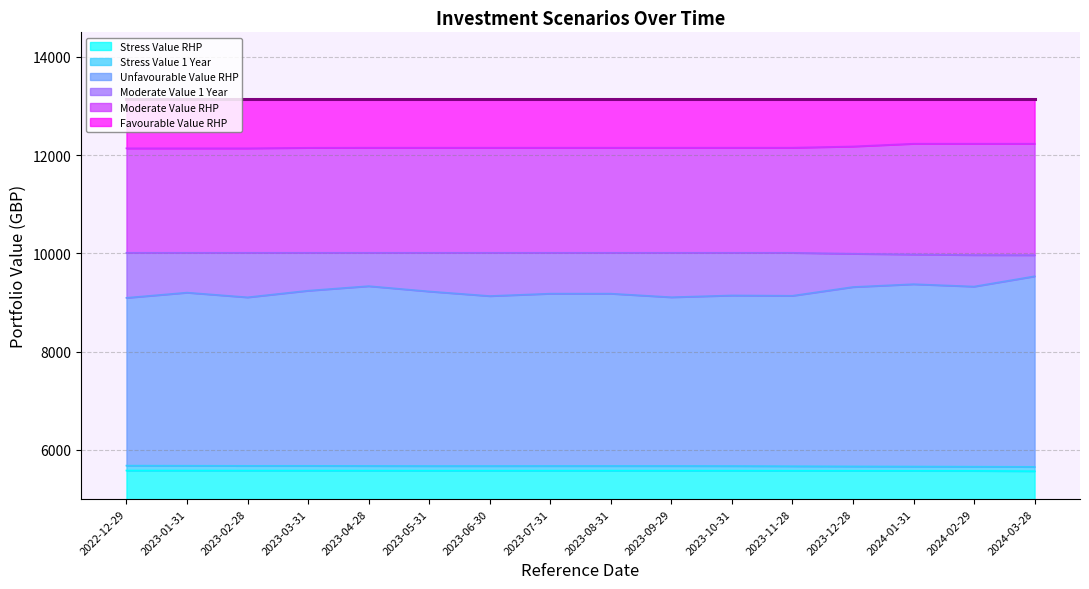

How many values in the Stress Value 1 Year series exceed 5672?

8